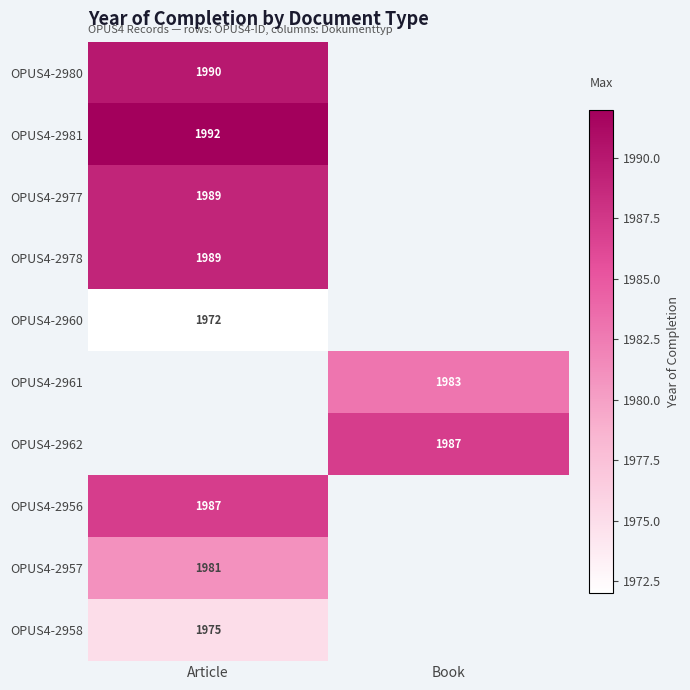

True or false: OPUS4-2960 has a value of 3480 at Article.

False